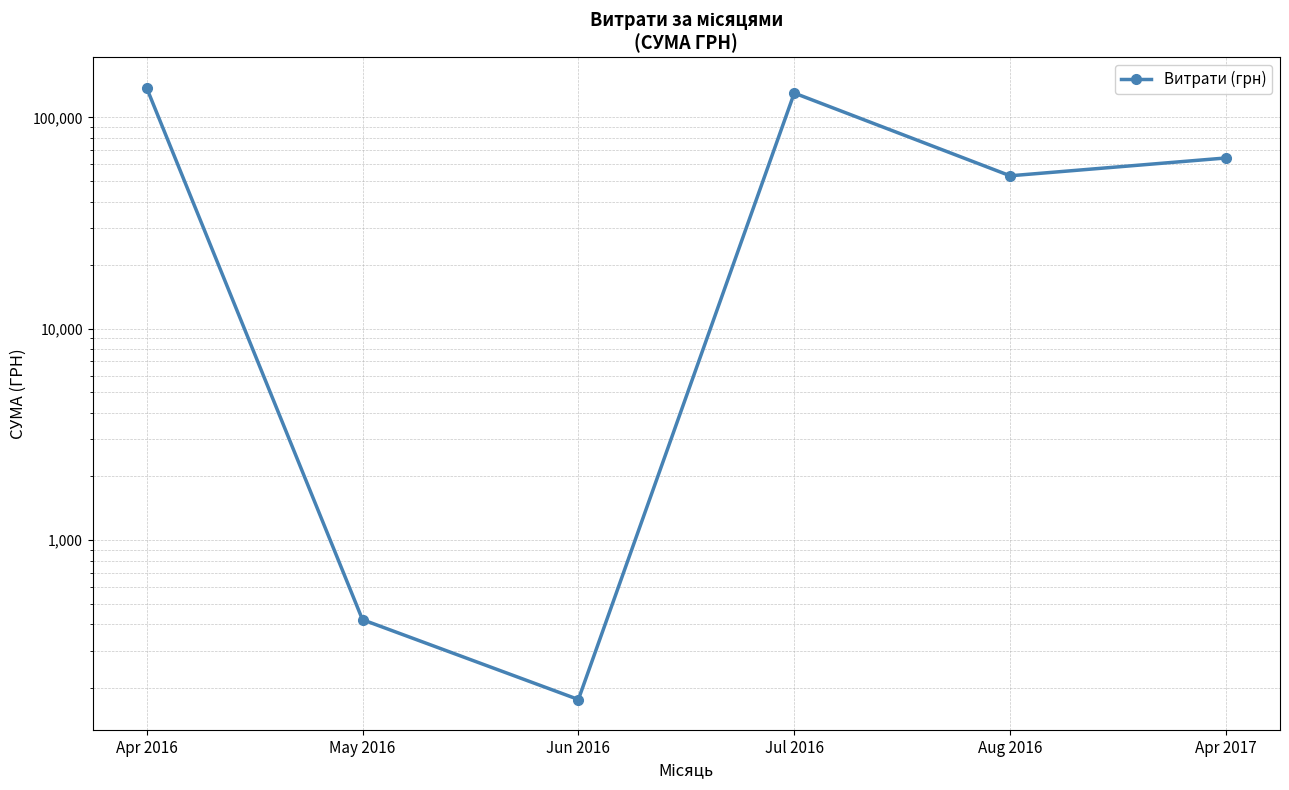

At which label is the value closest to 69112?

Apr 2017